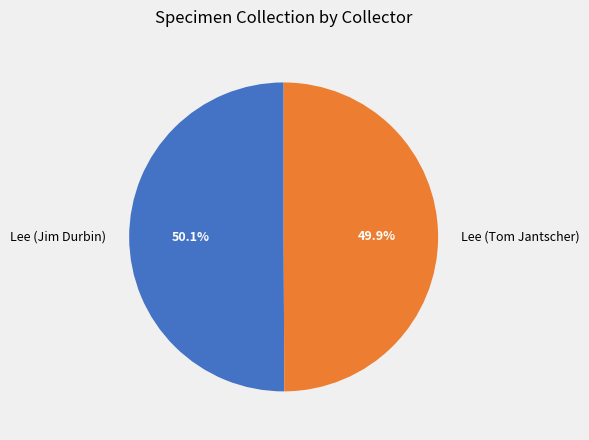

What percentage is the Lee (Jim Durbin) slice, to the nearest percent?

50%